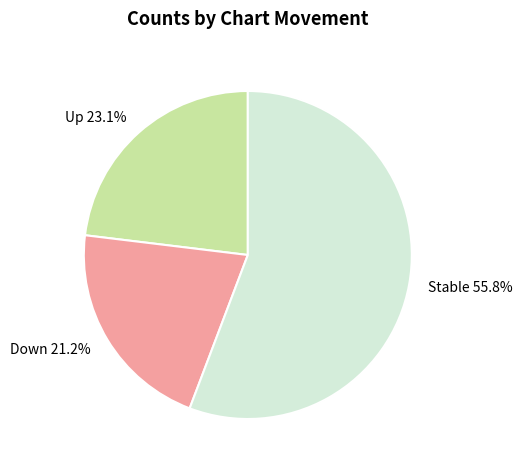

What percentage do Down 21.2% and Stable 55.8% together represent?

76.9%